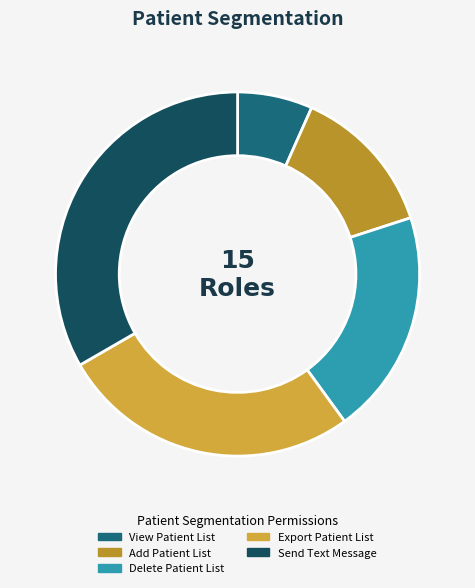

Count the number of slices in the pie.

5